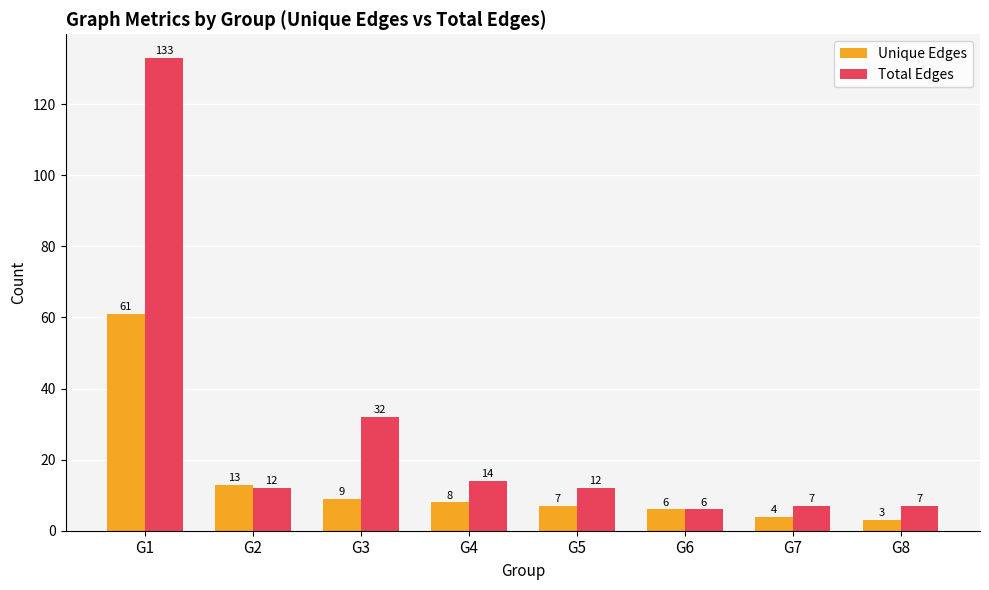

Which series has the largest range (max minus min)?

Total Edges